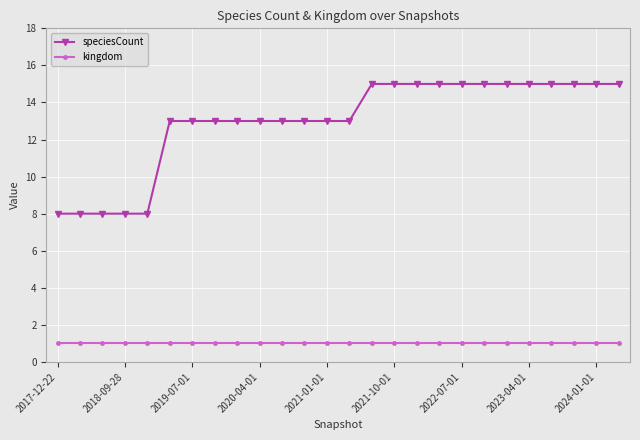

What is the value of the kingdom point at the 7th from the left?

1